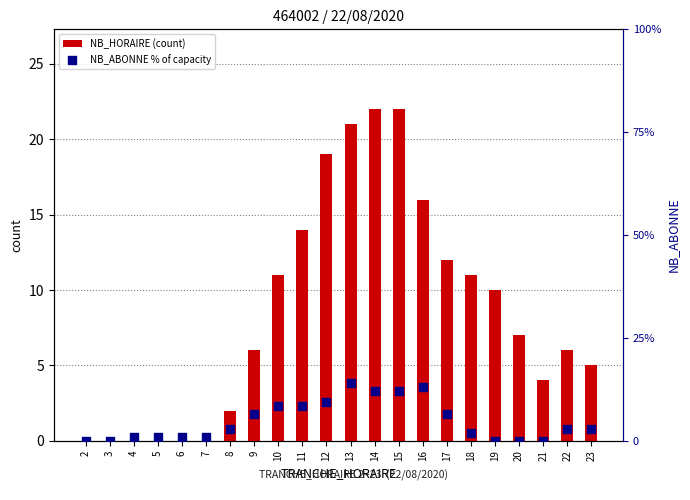

Which series contains the highest Y value?

NB_HORAIRE (count)